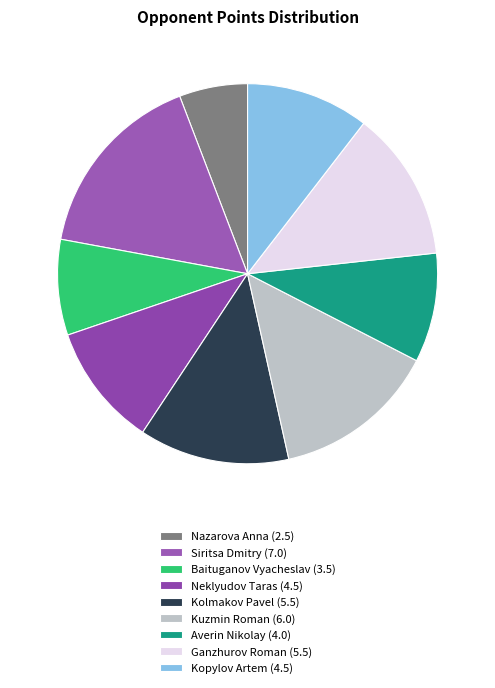

True or false: Neklyudov Taras (4.5) accounts for 10% of the total.

True